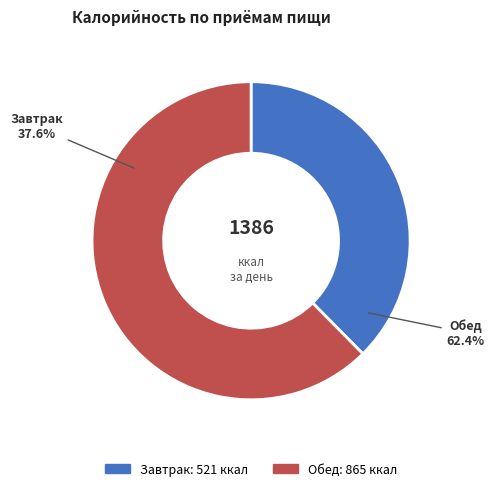

To the nearest percent, what is the average slice percentage?

50%